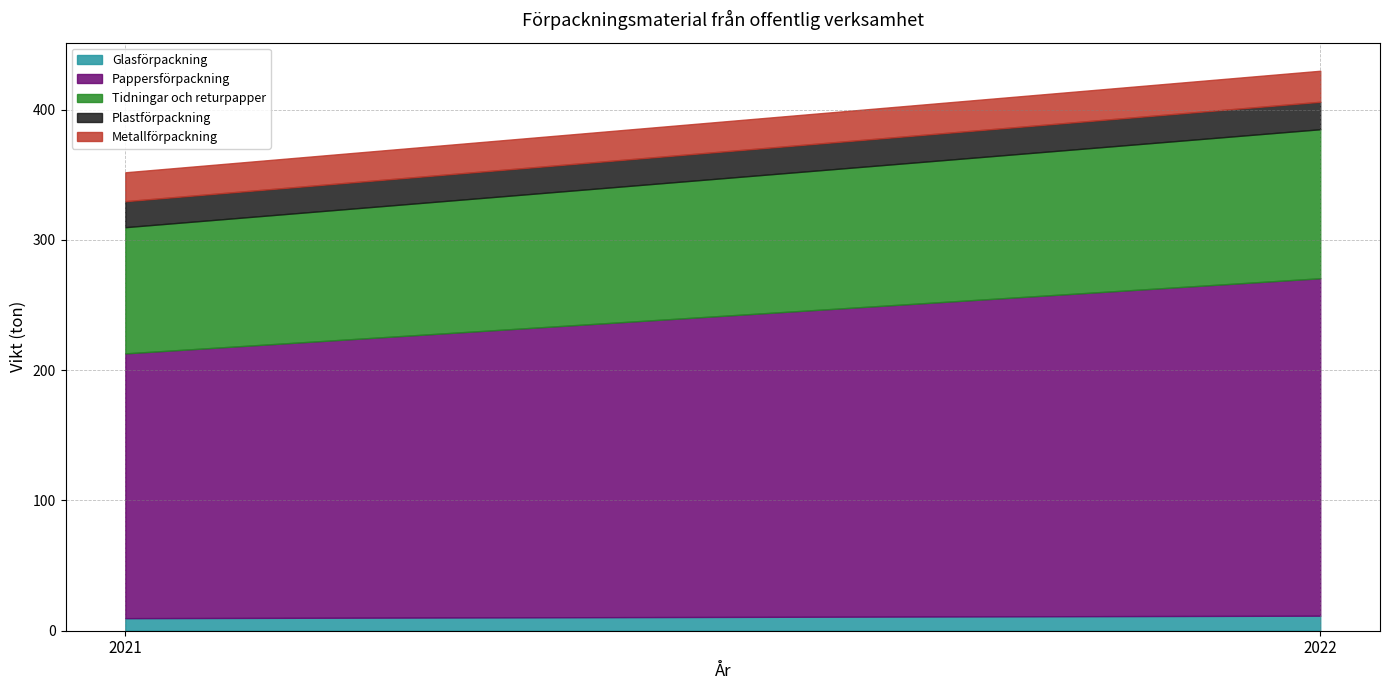

What is the maximum value for Metallförpackning?

23.8